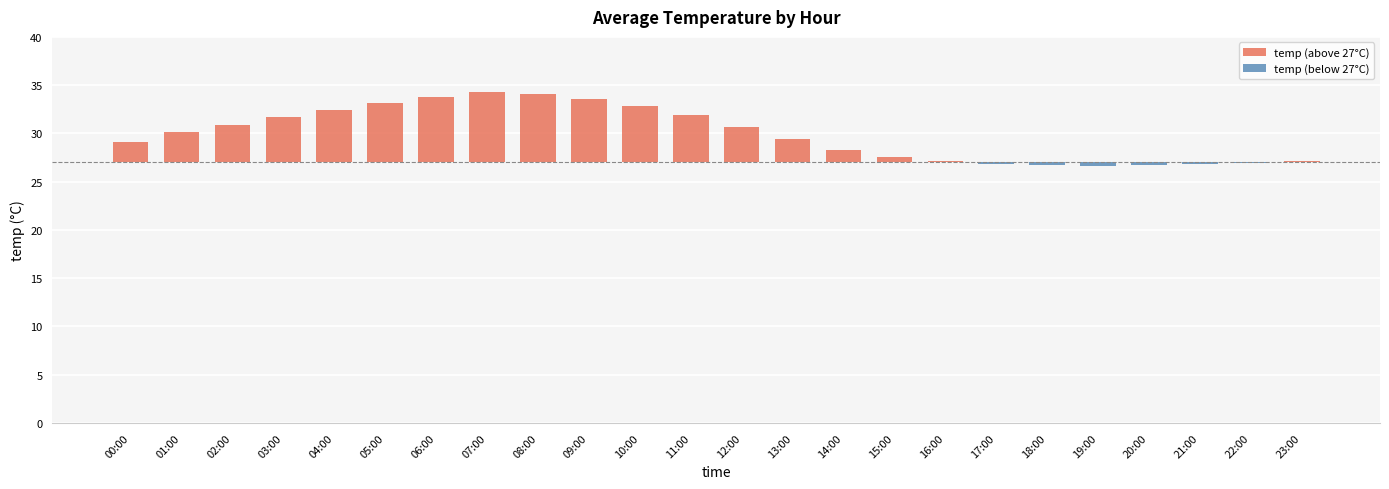

What are all the series names shown in the legend?

temp (above 27°C), temp (below 27°C)